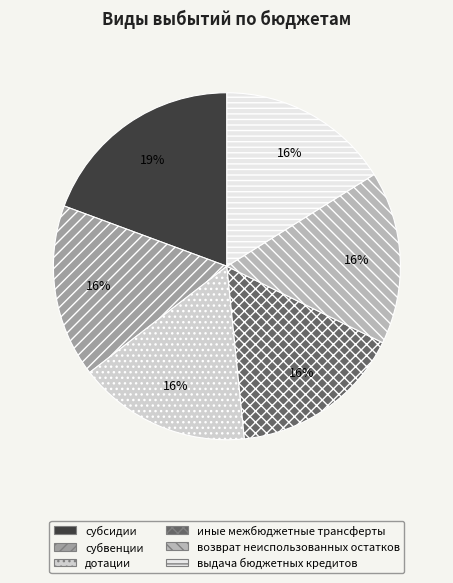

Combined, do возврат неиспользованных остатков and иные межбюджетные трансферты account for over 50%?

No